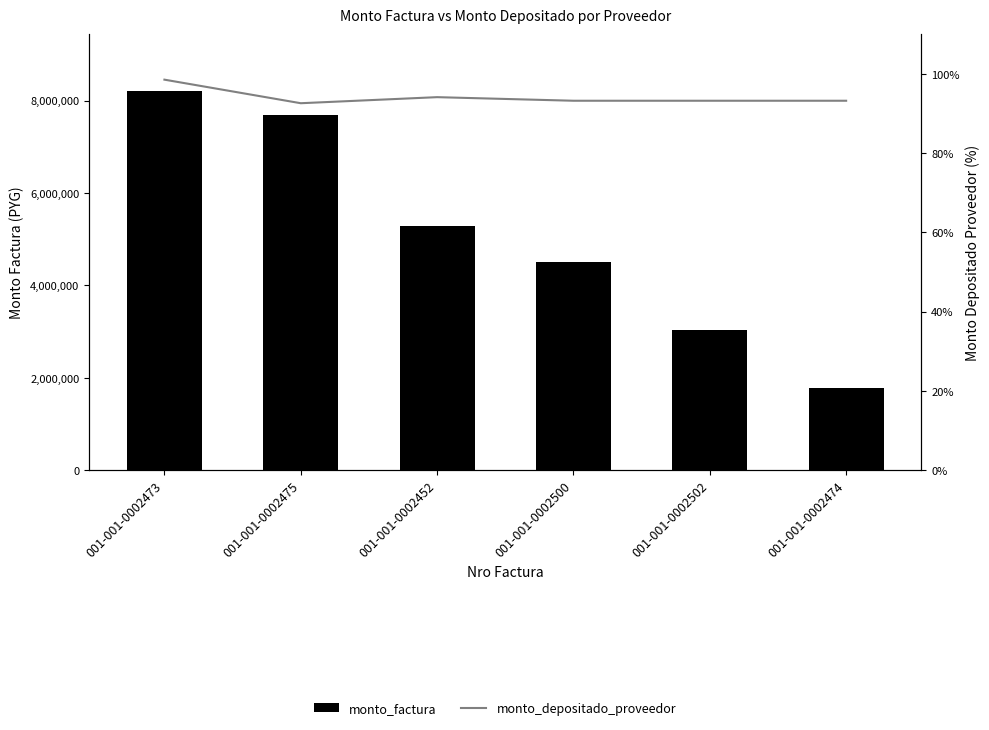

How many values in the monto_depositado_proveedor series exceed 93?

5